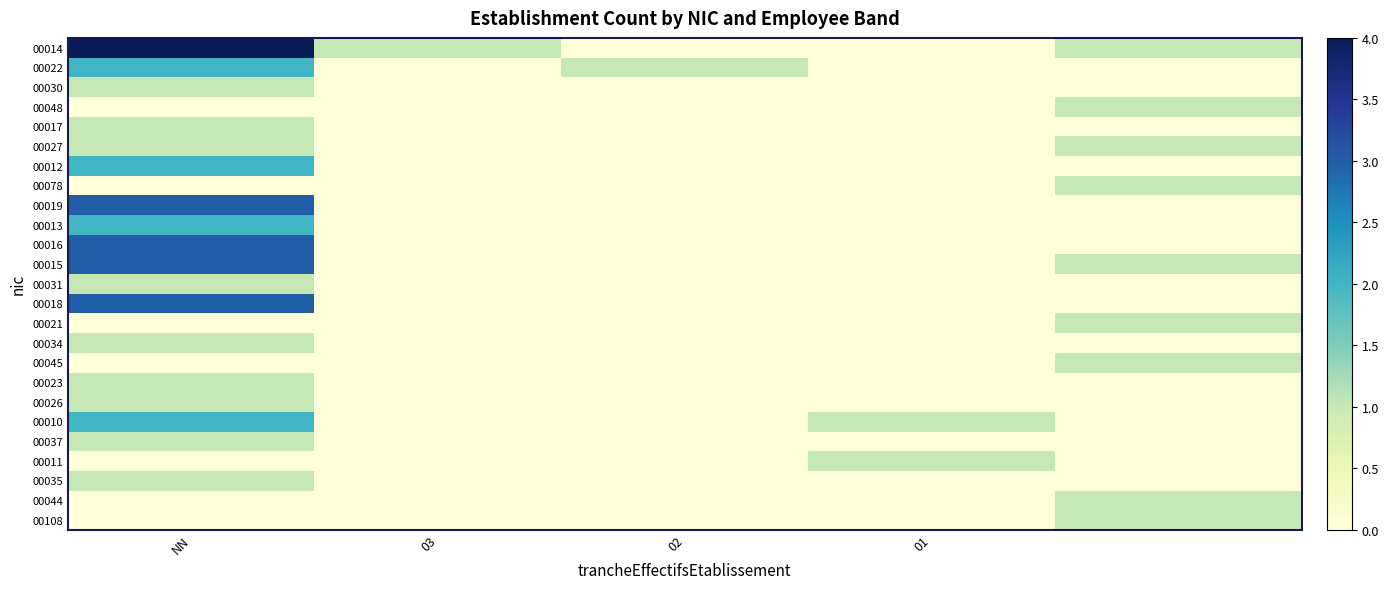

Rank the series by their maximum value, from lowest to highest.

00030, 00048, 00017, 00027, 00078, 00031, 00021, 00034, 00045, 00023, 00026, 00037, 00011, 00035, 00044, 00108, 00022, 00012, 00013, 00010, 00019, 00016, 00015, 00018, 00014